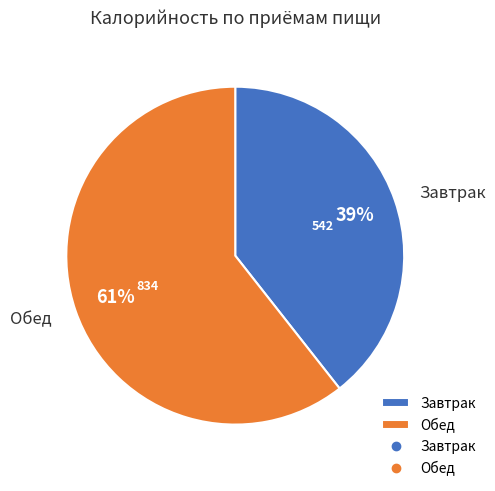

Is it true that Завтрак is 39% of the pie?

True